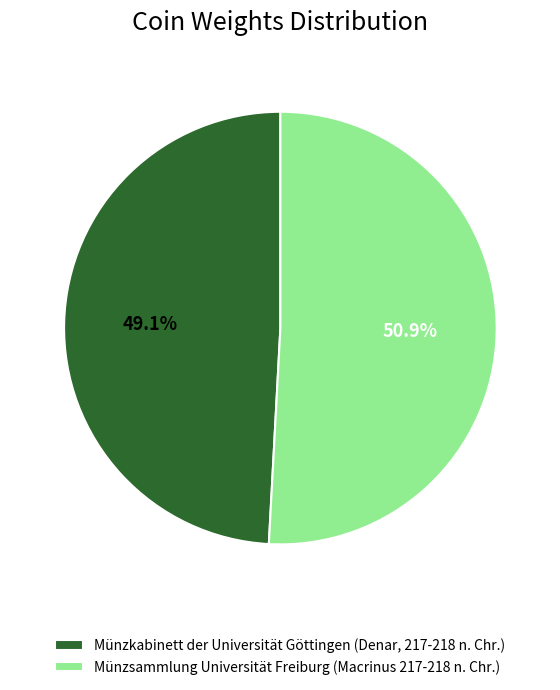

What is the ratio of the value at Münzkabinett der Universität Göttingen (Denar, 217-218 n. Chr.) to the value at Münzsammlung Universität Freiburg (Macrinus 217-218 n. Chr.)?

1.0